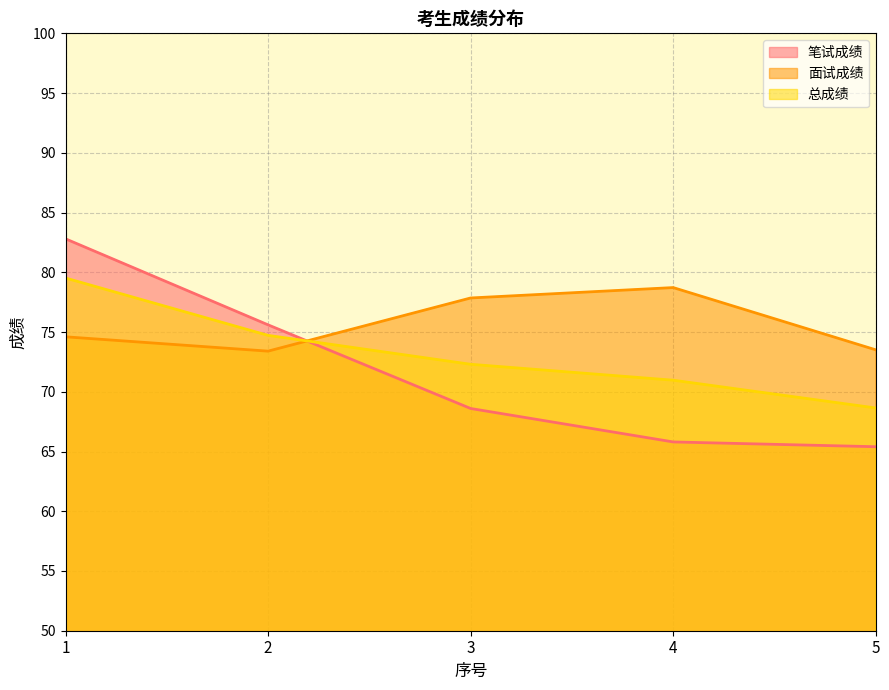

Rank the series at 5 from highest to lowest value.

面试成绩, 总成绩, 笔试成绩